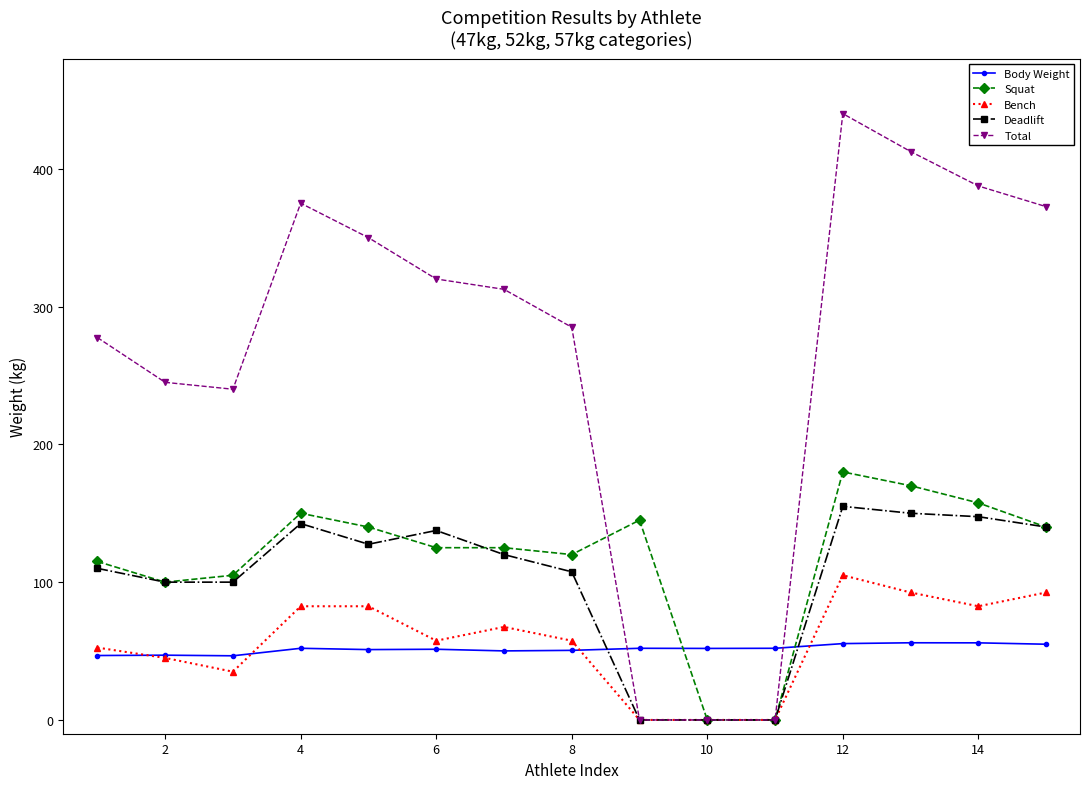

Which series has the largest total across all categories?

Total